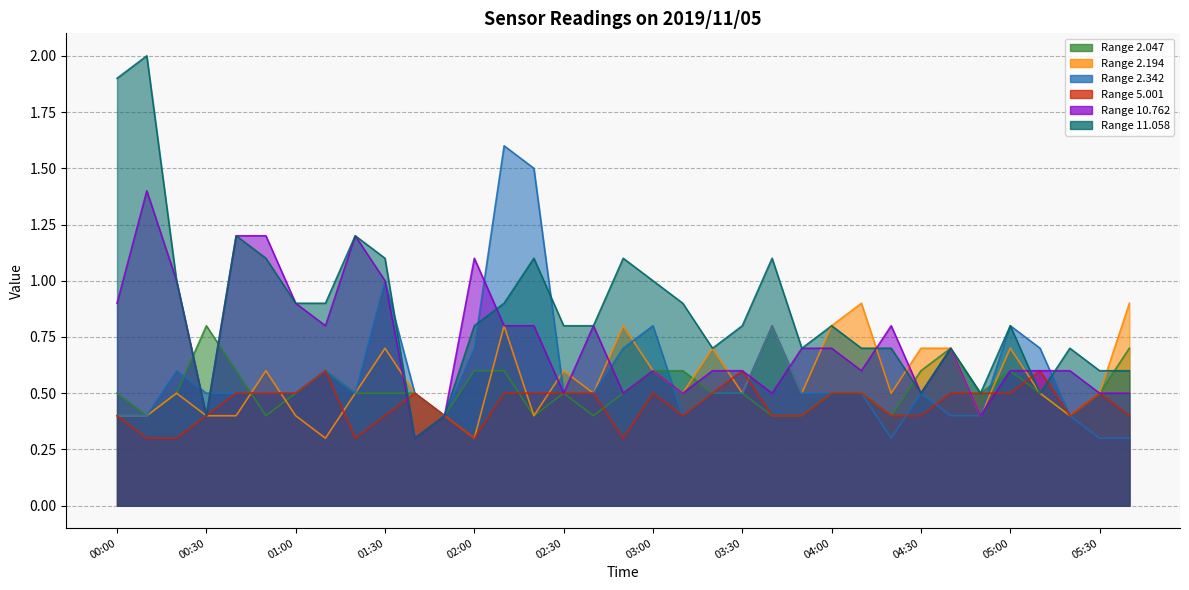

At which category does 10.762 reach its first local peak?

00:10